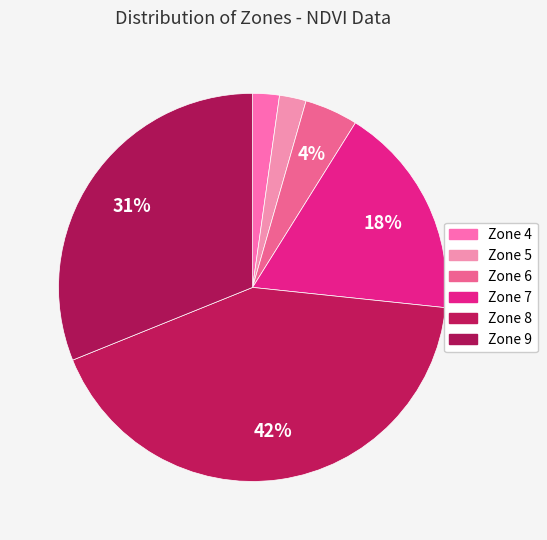

How many slices are in this pie chart?

6